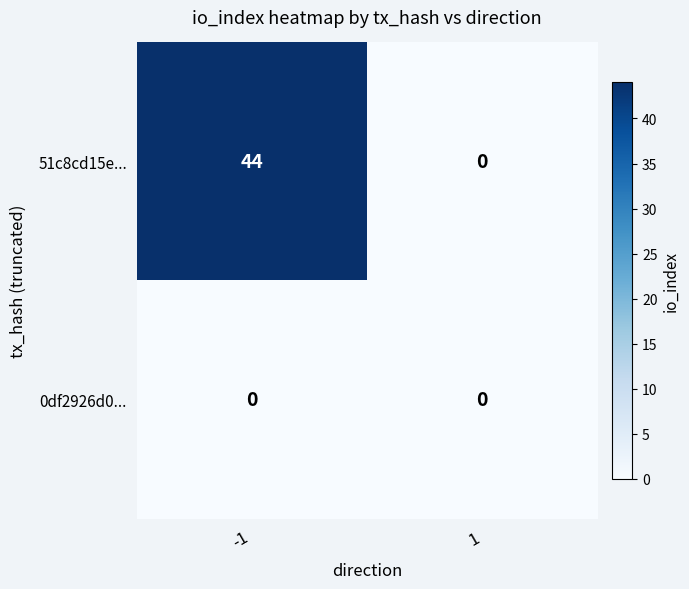

What is the total value across all series at -1?

44